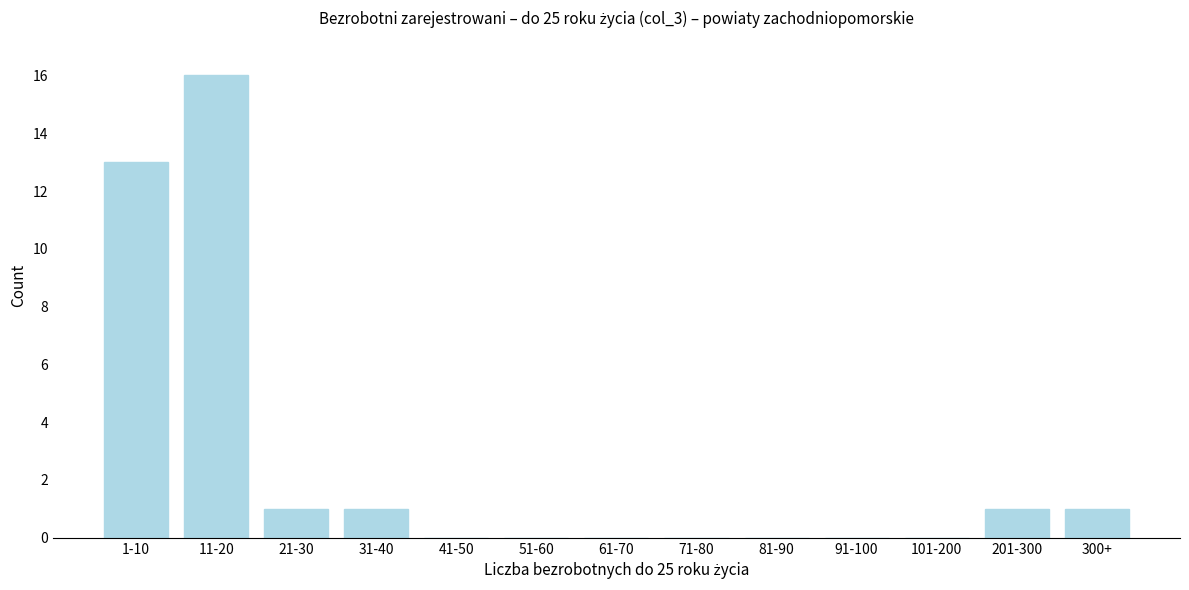

Reading left to right, extract all data points from this chart.

1-10=13	11-20=16	21-30=1	31-40=1	41-50=0	51-60=0	61-70=0	71-80=0	81-90=0	91-100=0	101-200=0	201-300=1	300+=1